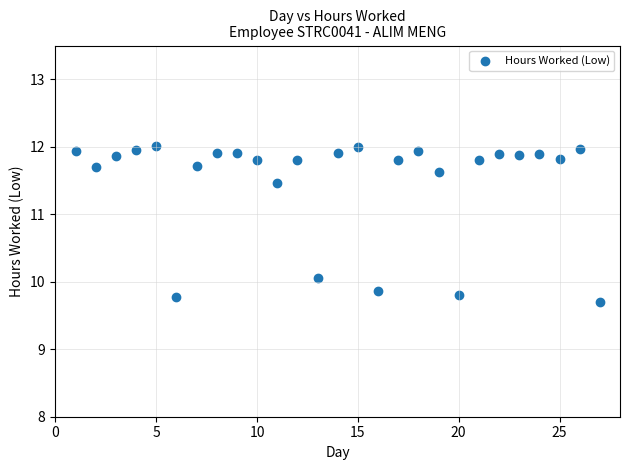

What is the range of X values (max minus min)?

26.0